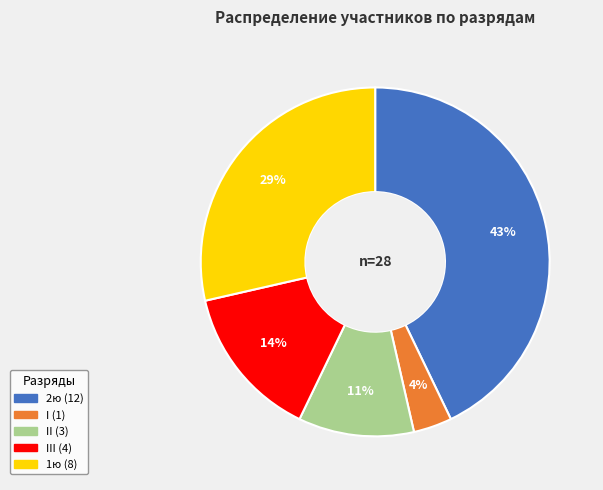

Is there any slice that represents more than half of the pie?

No